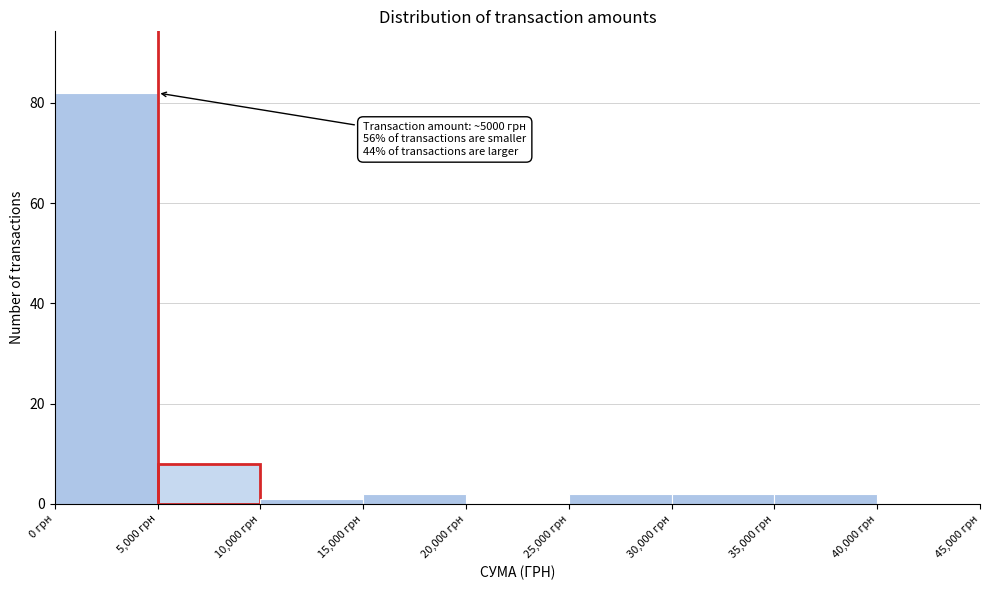

Which range on the x-axis has the tallest bar?

0 to 5000